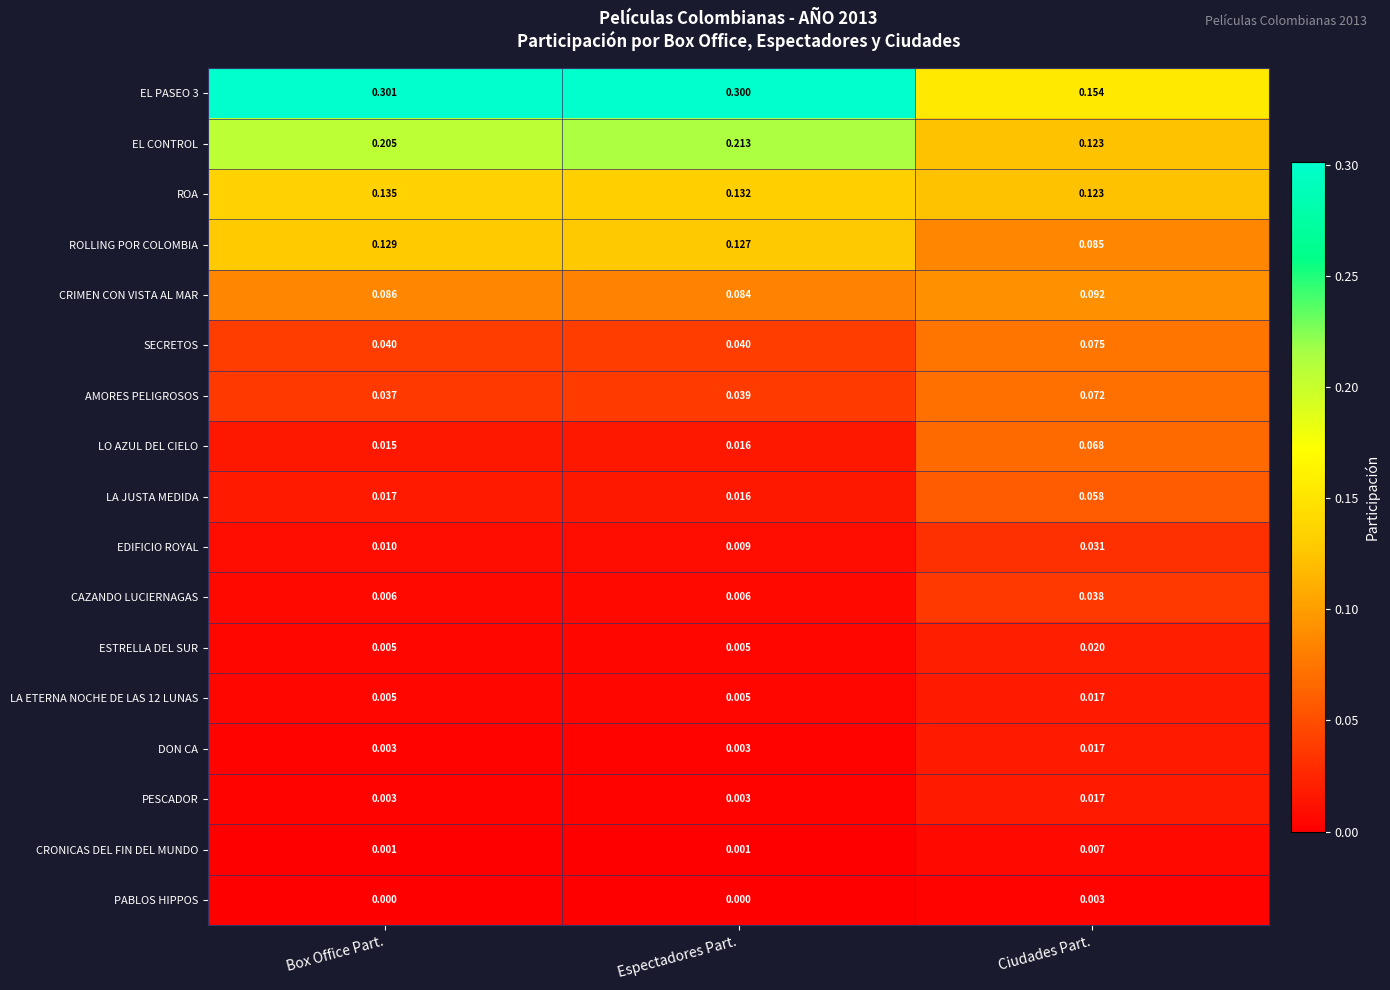

Rank the categories by EL PASEO 3 value from highest to lowest.

Box Office Part., Espectadores Part., Ciudades Part.